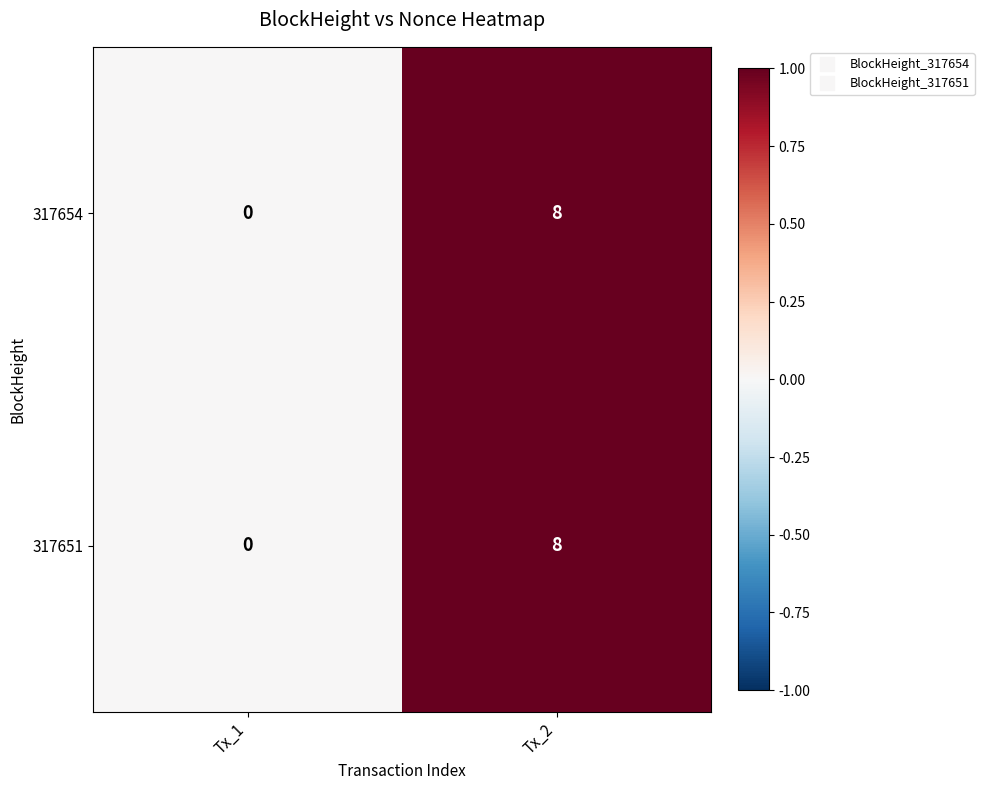

The 317651 series shows 0 at Tx_1. True or false?

True